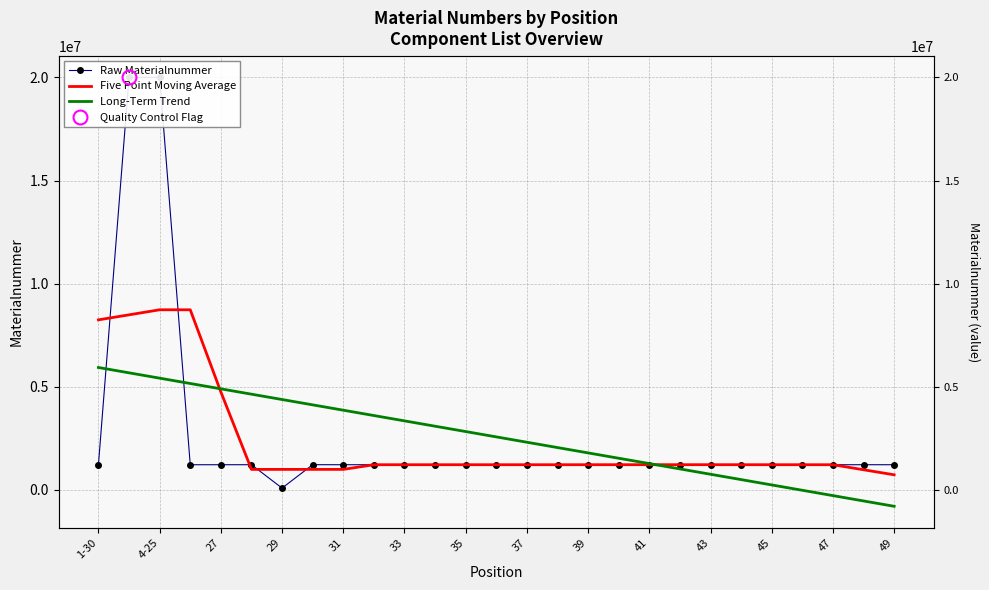

The value of Raw Materialnummer at 45 is 416960.4. True or false?

False